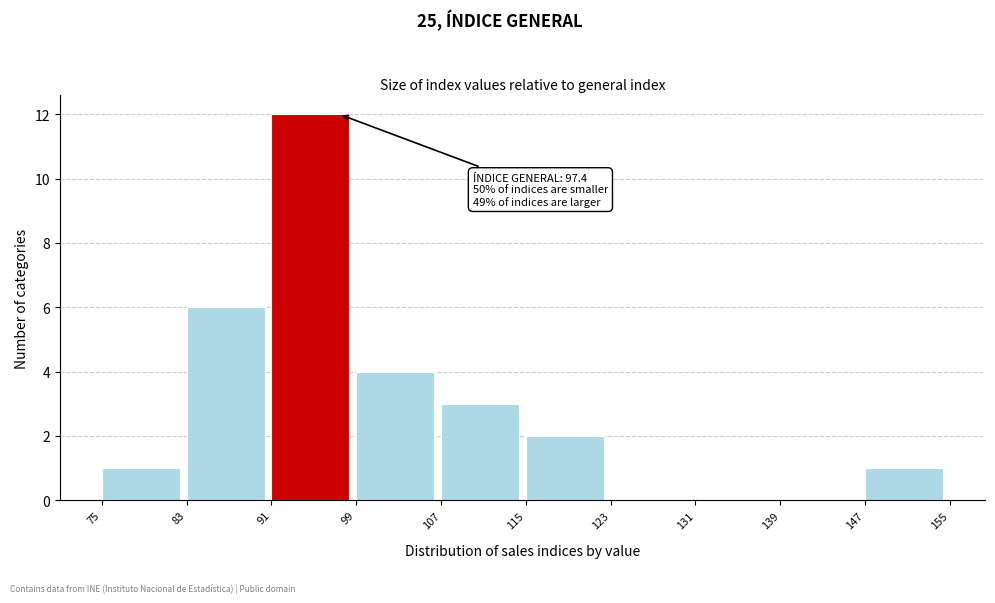

Over which range of the x-axis is the bar tallest?

91 to 99